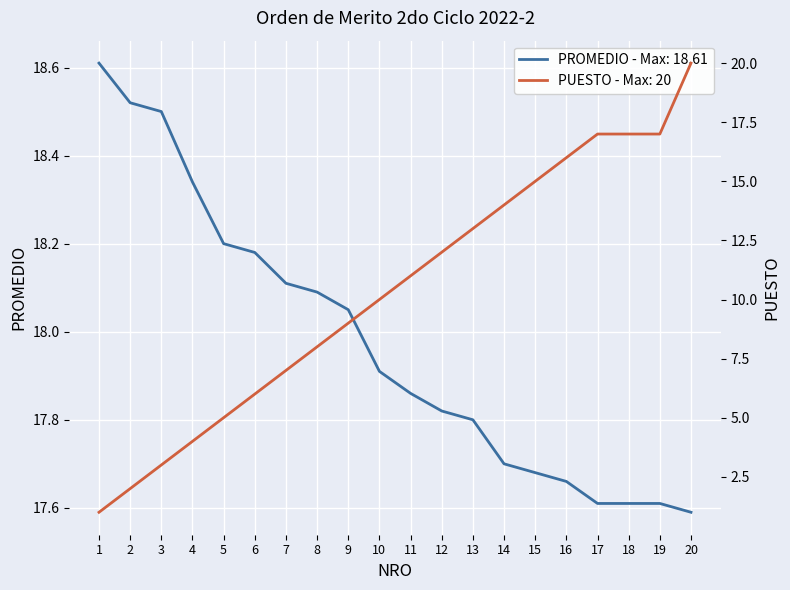

How many series are shown in this chart?

2